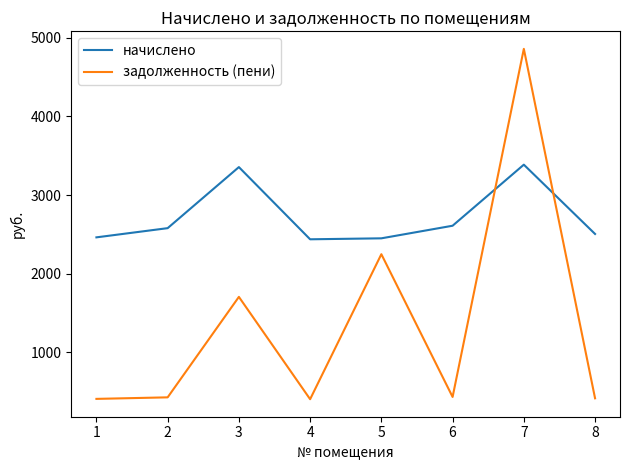

True or false: начислено has more than 1 points higher than both neighbors.

True